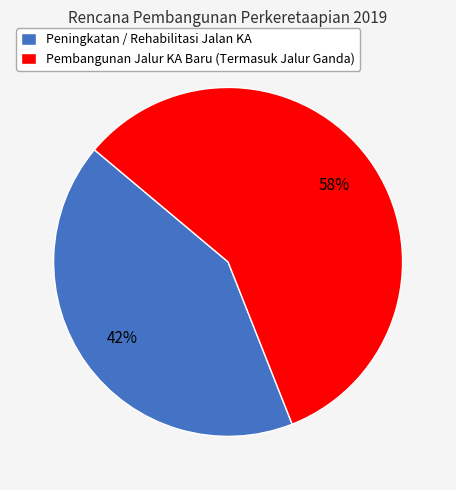

How many slices are in this pie chart?

2